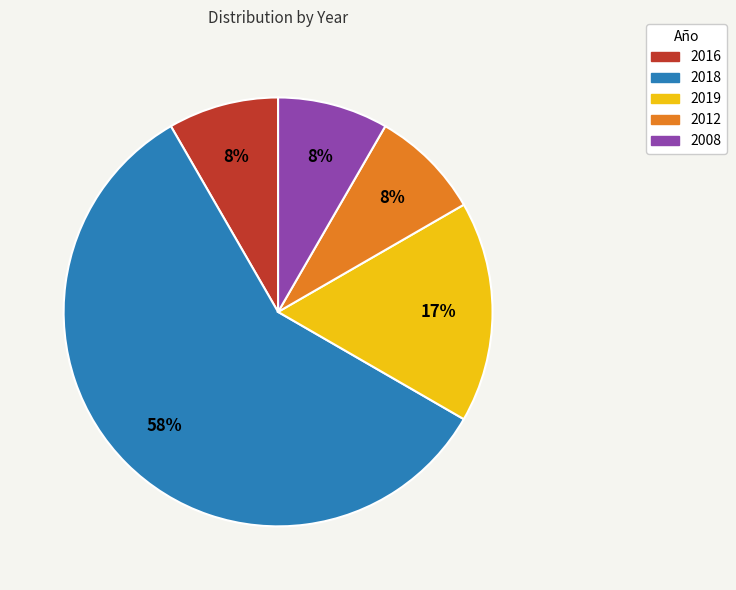

Which slice is the largest?

2018